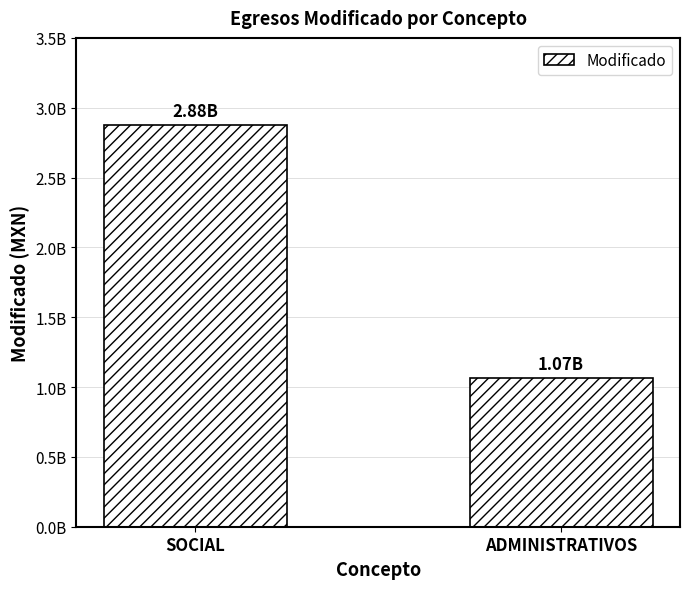

What is the value of the 1st bar from the left?

2879084107.2